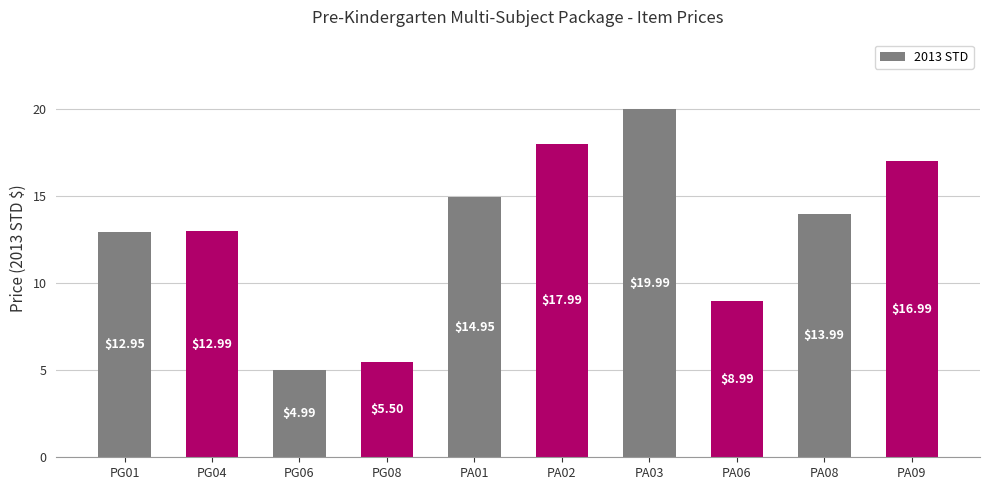

What is the change in value from PG04 to PA01?

+2.0